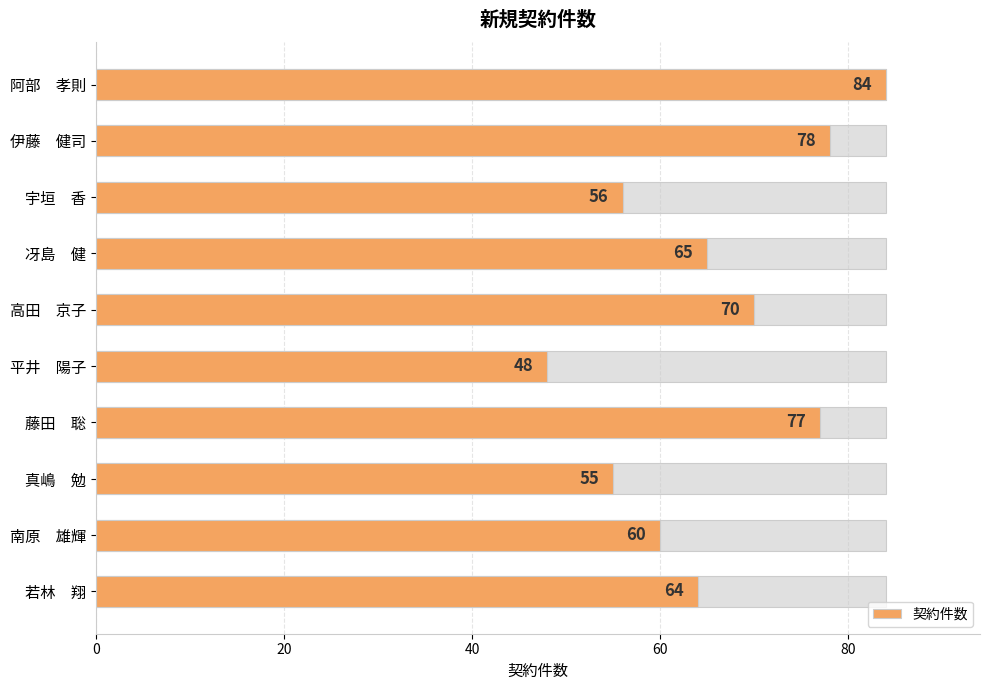

Are the bars horizontal?

Yes